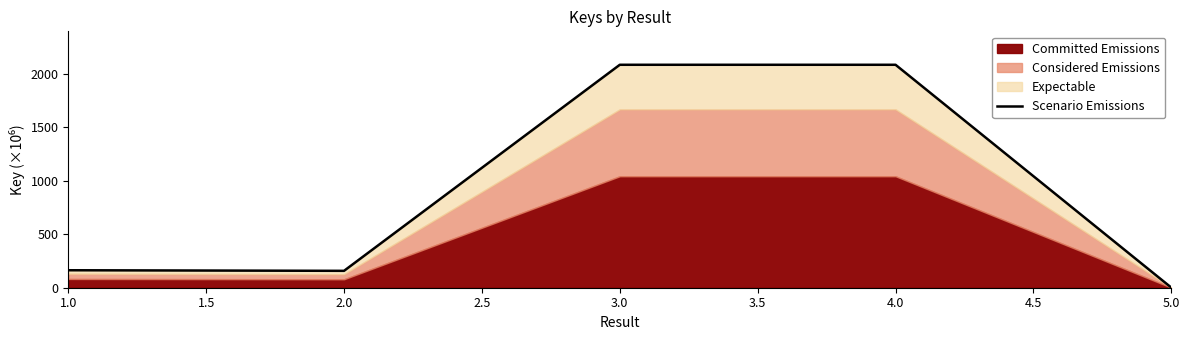

Where is the first local minimum?

2.0